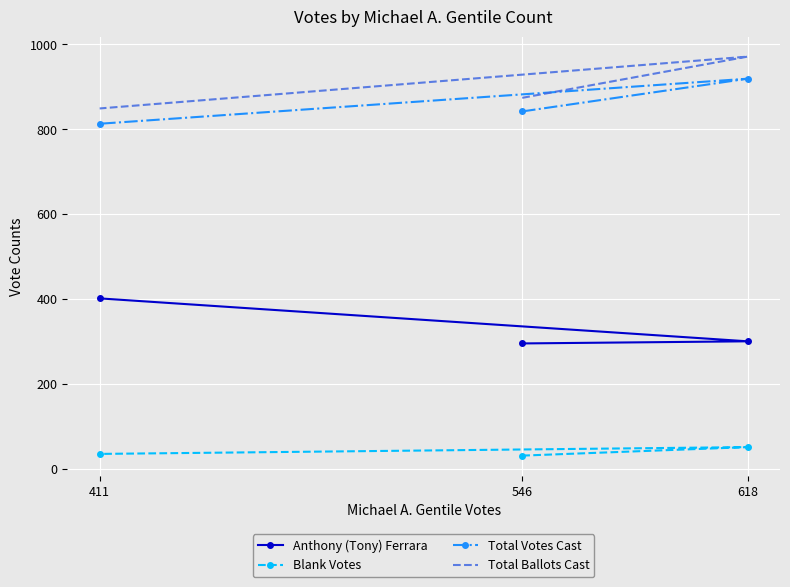

How many lines are shown in the chart?

4